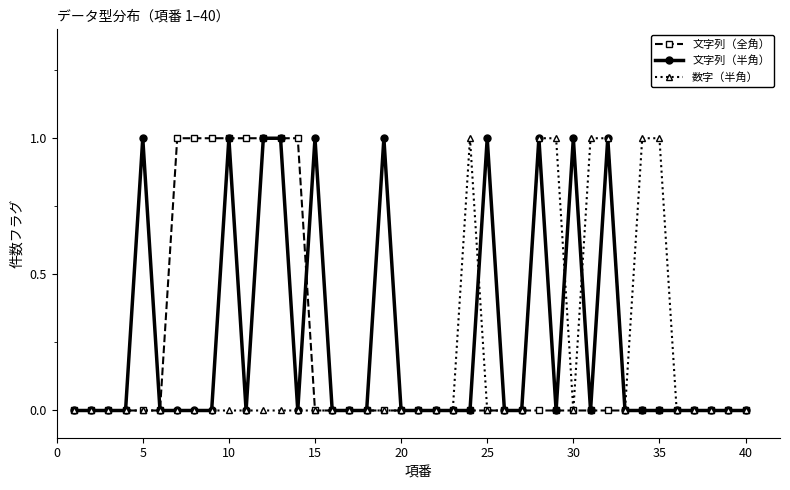

What are all the series names shown in the legend?

文字列（全角）, 文字列（半角）, 数字（半角）